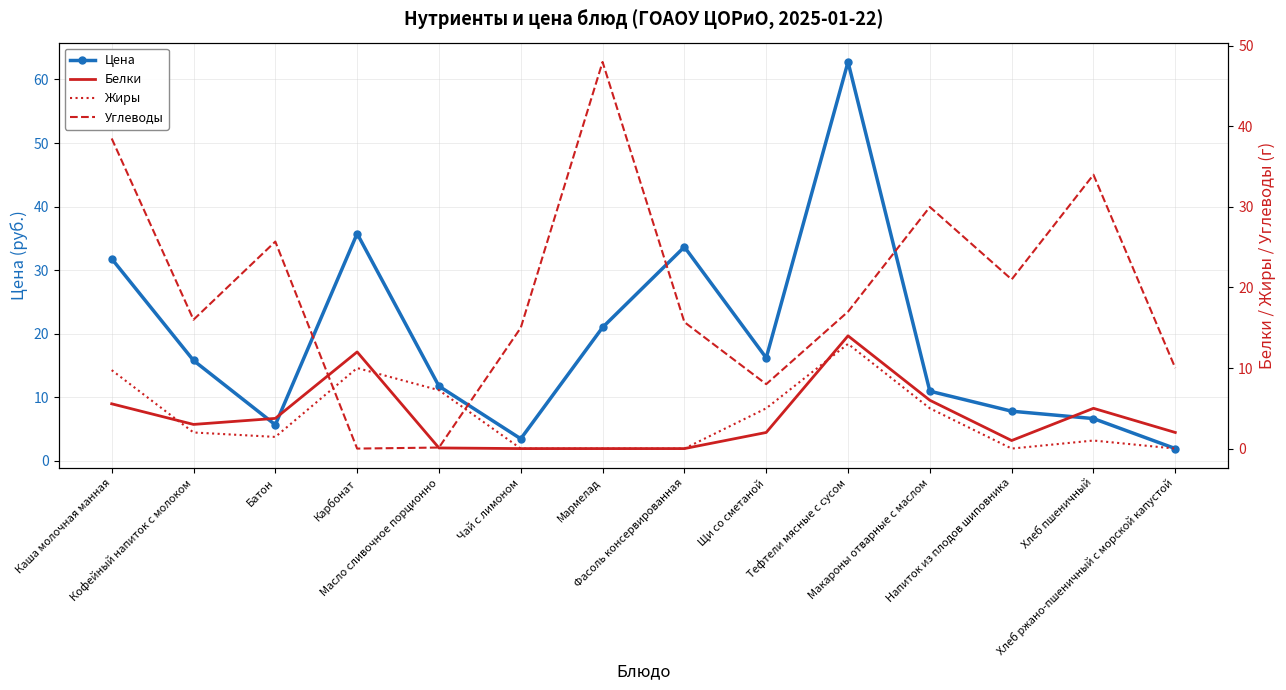

At which category does the chart reach its peak across all series?

Тефтели мясные с сусом